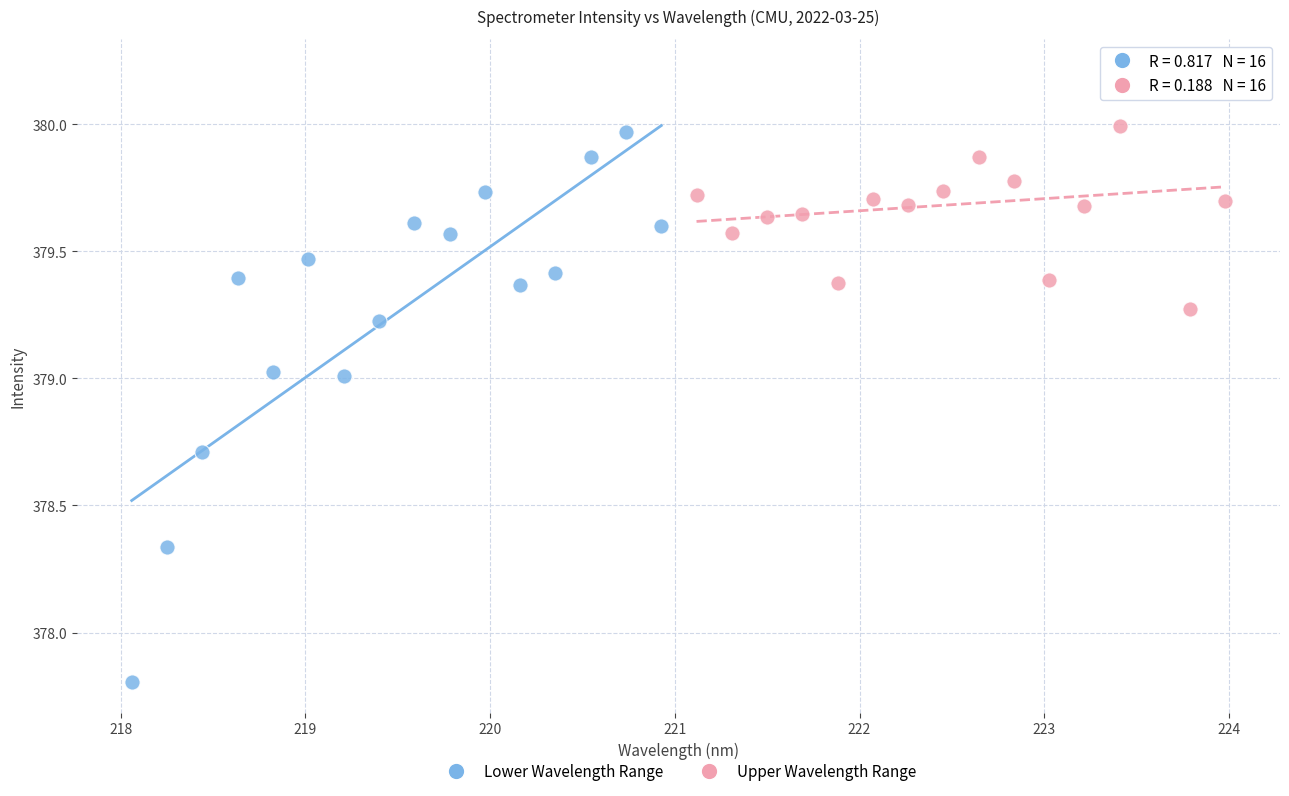

Which series reaches the minimum Y coordinate?

Lower Wavelength Range